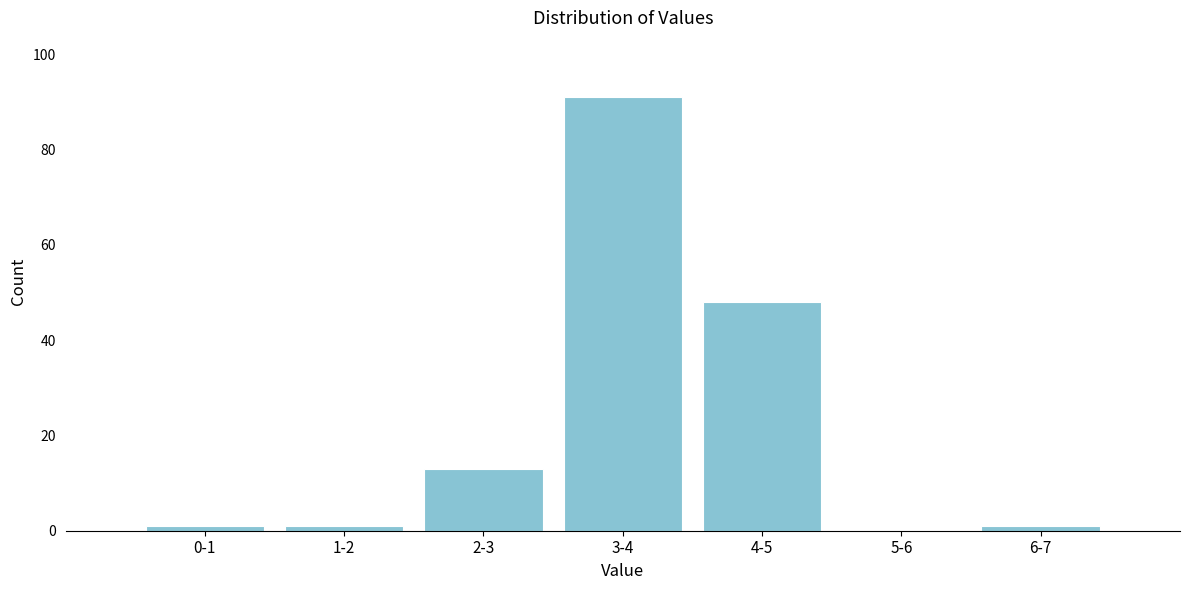

Reading left to right, what are all the values shown in this chart?

0-1=1	1-2=1	2-3=13	3-4=91	4-5=48	5-6=0	6-7=1